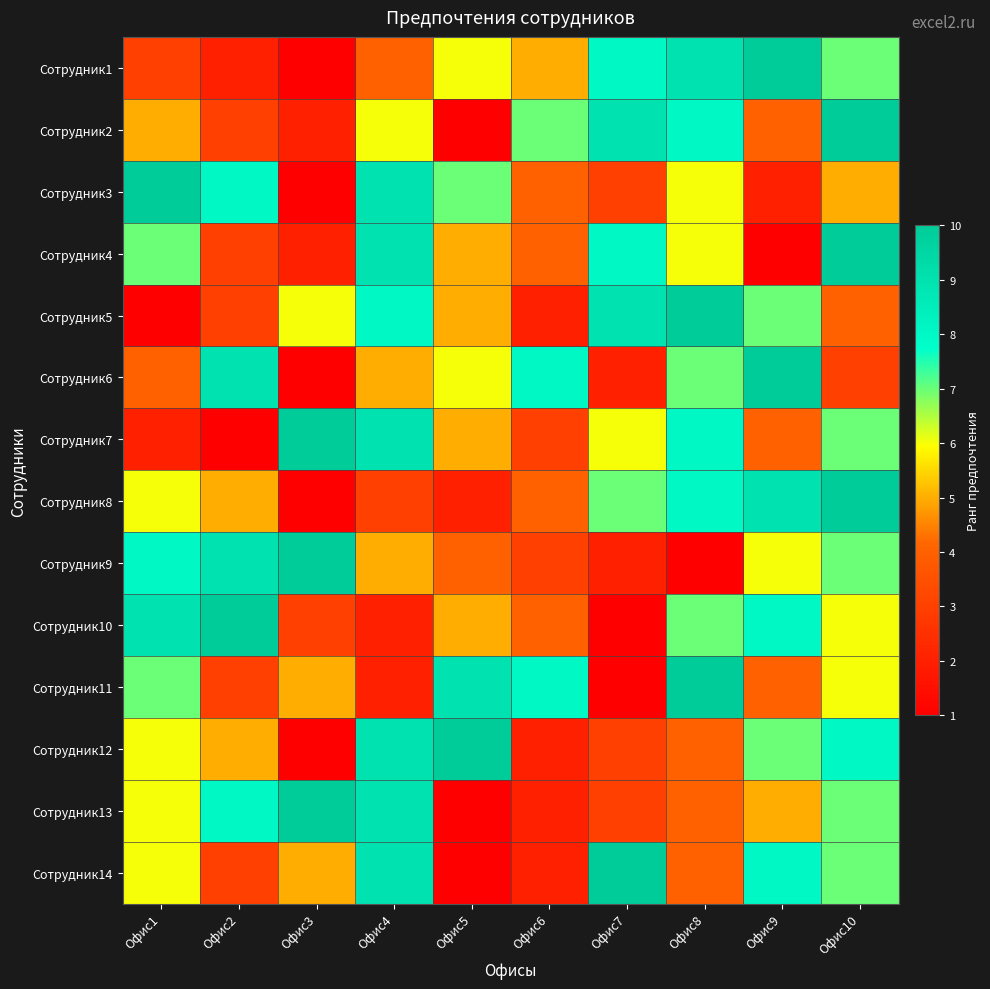

What is the greatest value displayed?

10